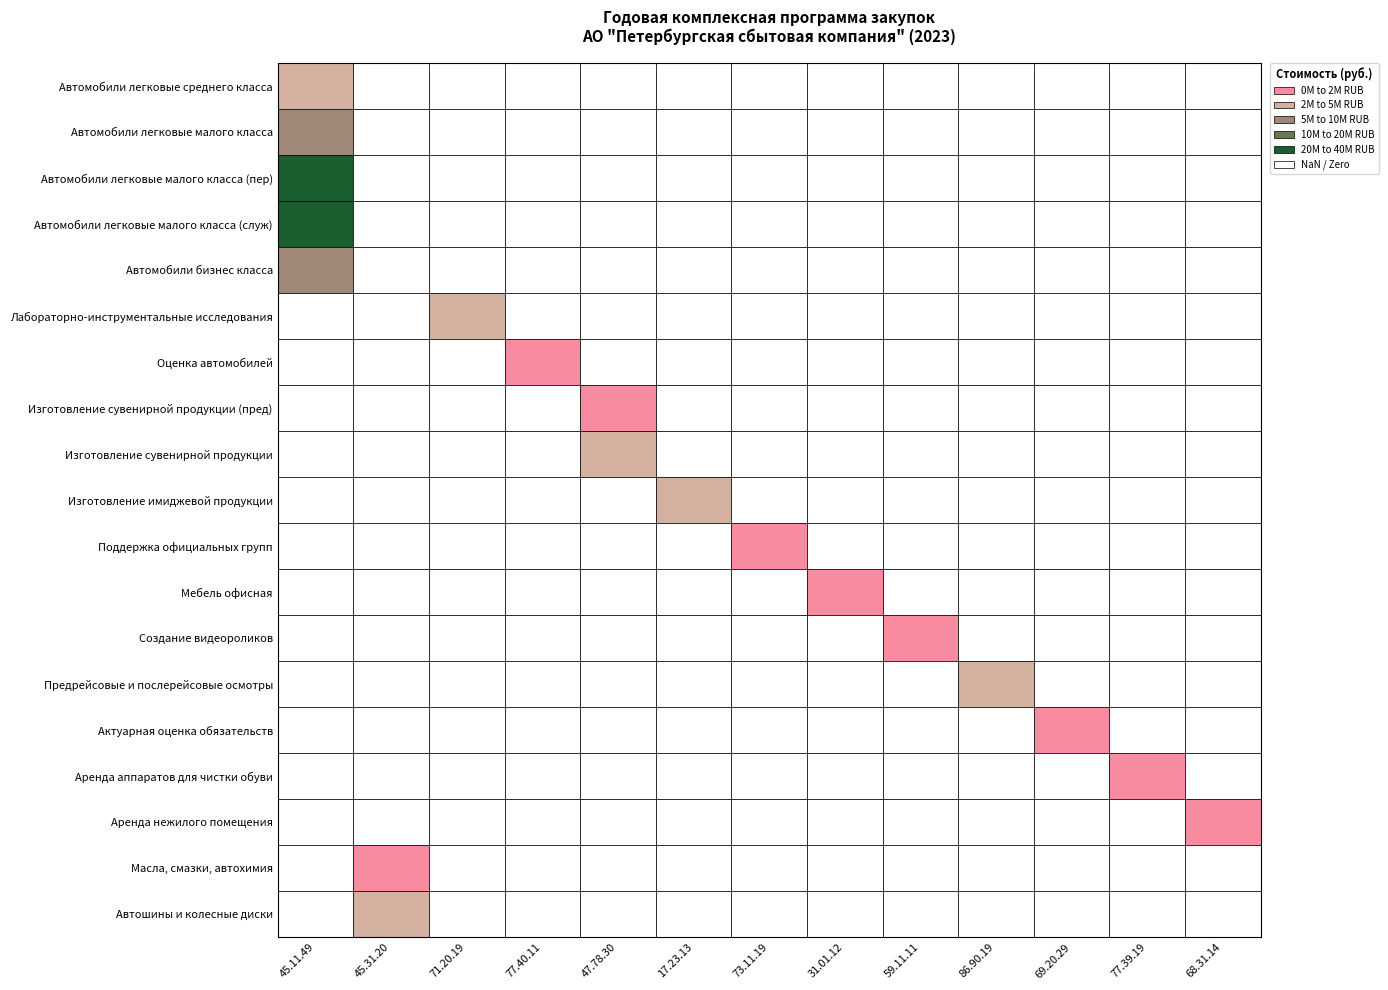

The value of 68.31.14.130 at 9 is 0.0. True or false?

True